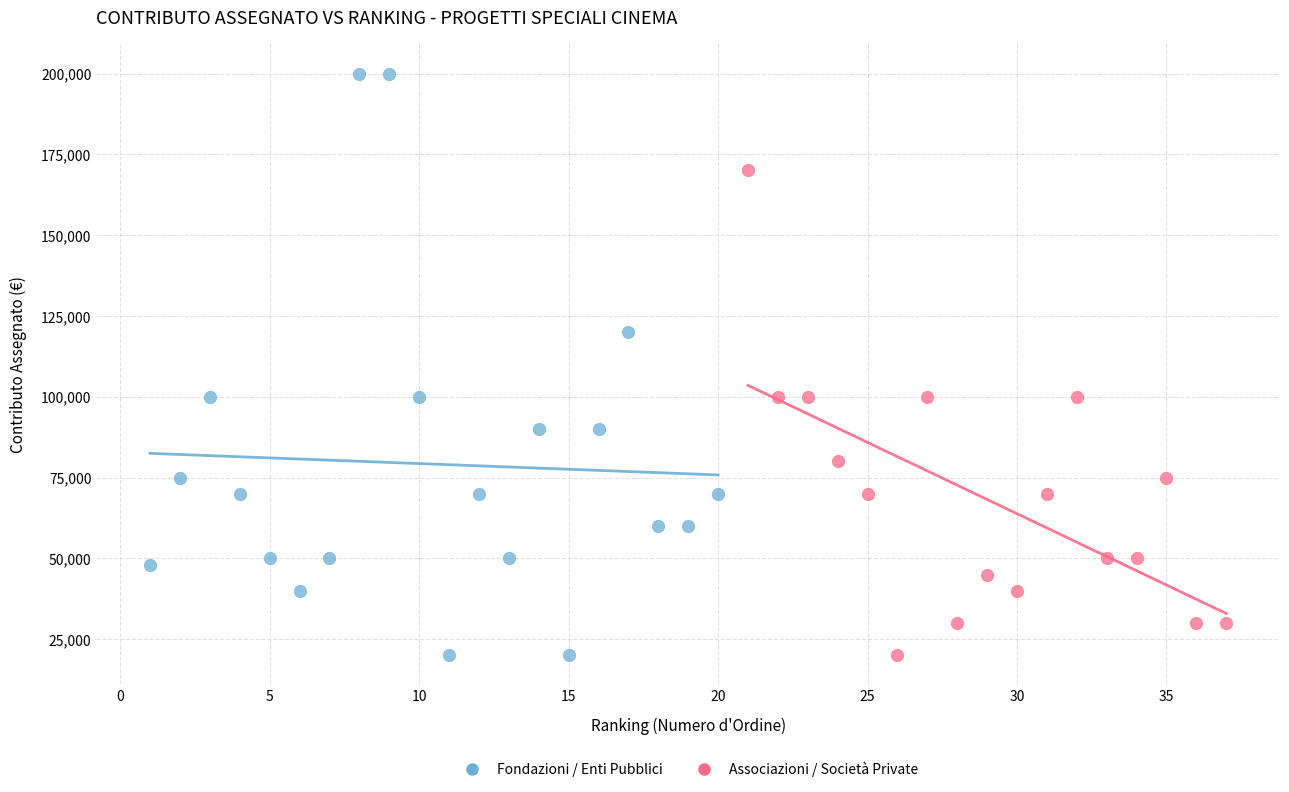

Which series reaches the maximum Y coordinate?

Fondazioni / Enti Pubblici